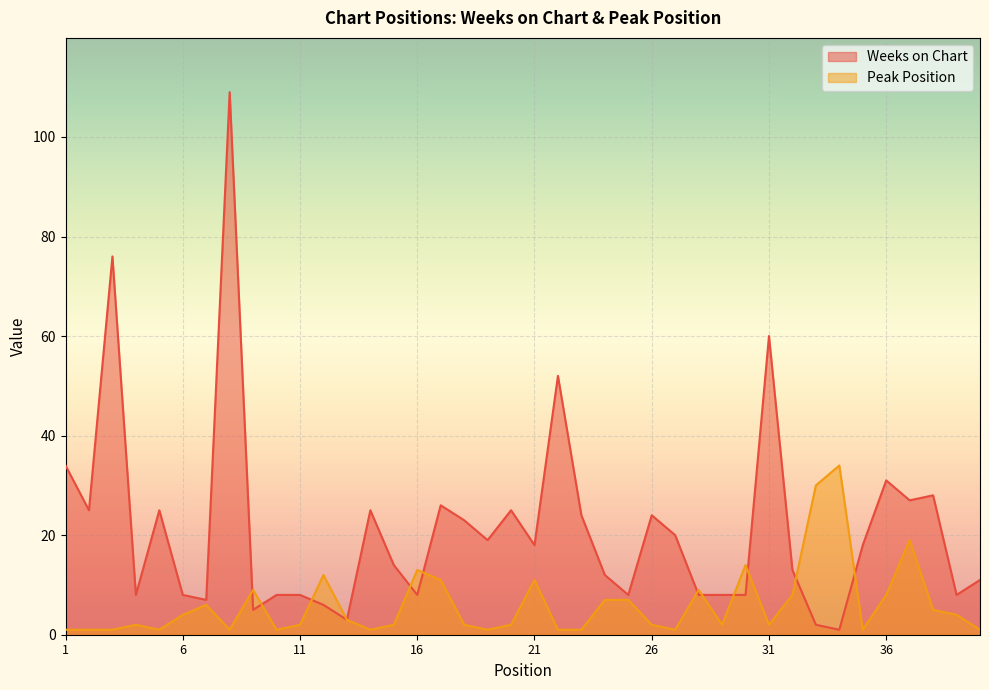

Rank the series by their average value, from lowest to highest.

Peak Position, Weeks on Chart